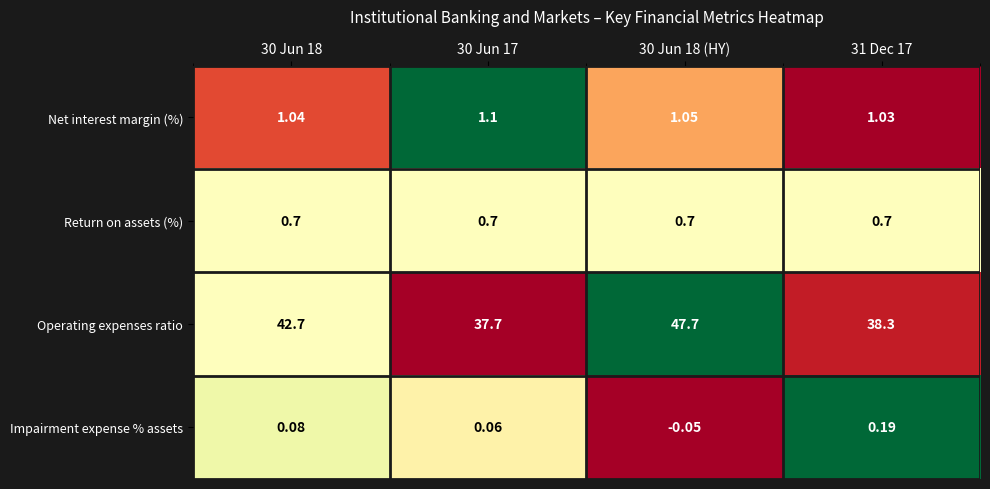

Rank the series at 30 Jun 18 (HY) from lowest to highest value.

Impairment expense % assets, Return on assets (%), Net interest margin (%), Operating expenses ratio